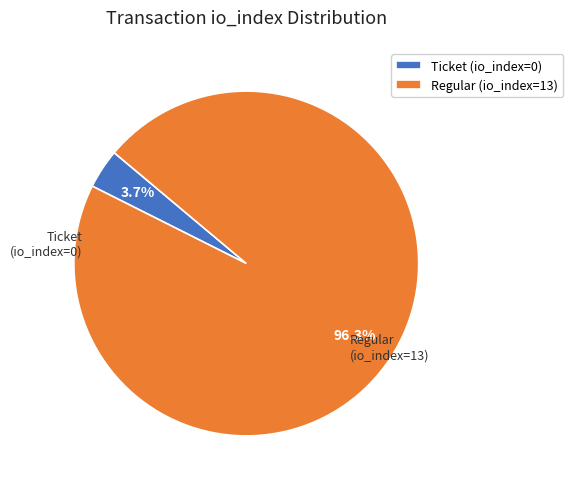

Combined, what portion of the pie is Regular (io_index=13) and Ticket (io_index=0)?

100.0%